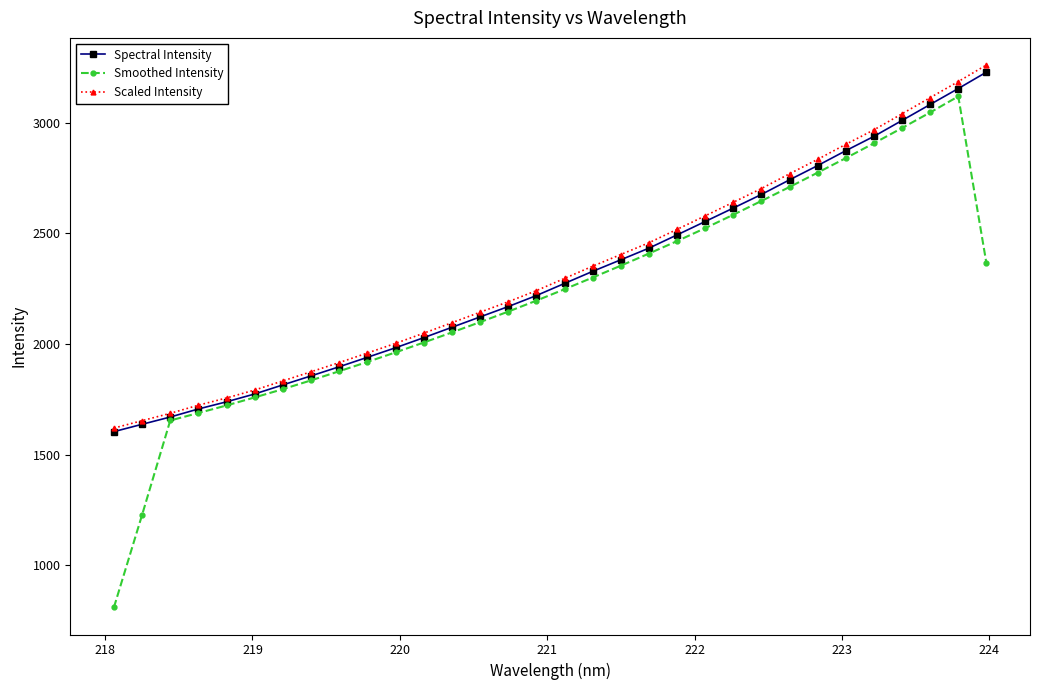

What is the value of the Scaled Intensity point at the 24th from the left?

2702.0